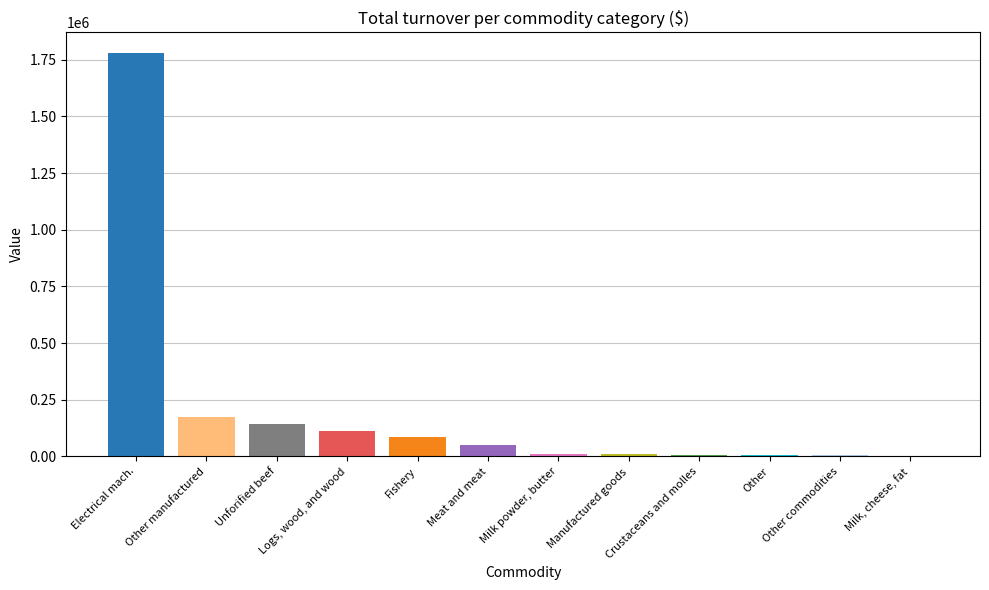

Which has a higher value, Logs, wood, and wood or Milk powder, butter?

Logs, wood, and wood